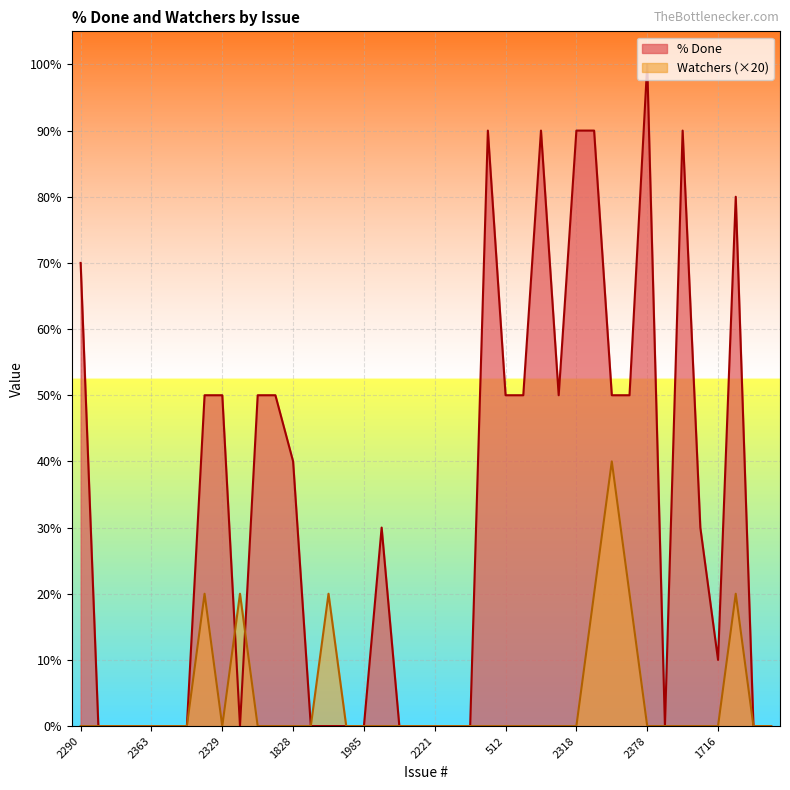

What is the difference between the maximum and minimum values in the % Done series?

100